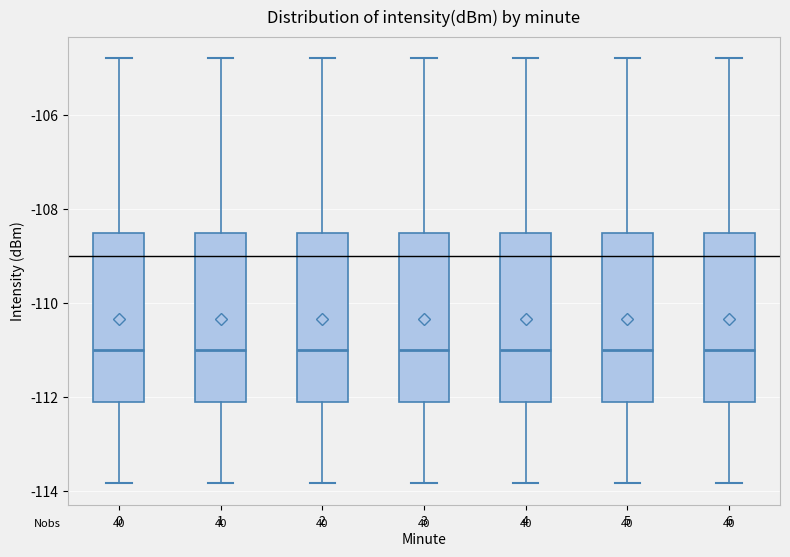

Where does the lower whisker of the box at x = 3 end on the y-axis? The values are not printed on the chart, so give them approximately, as read against the axis.

-113.8